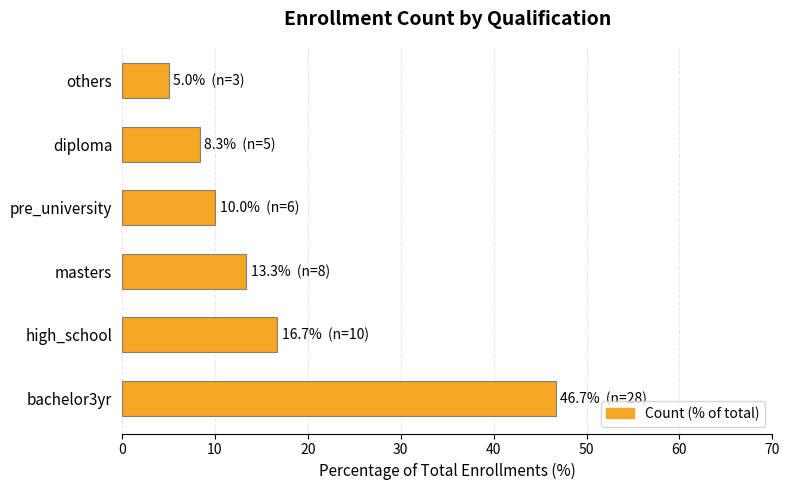

Where is the data nearest to the value 25?

high_school